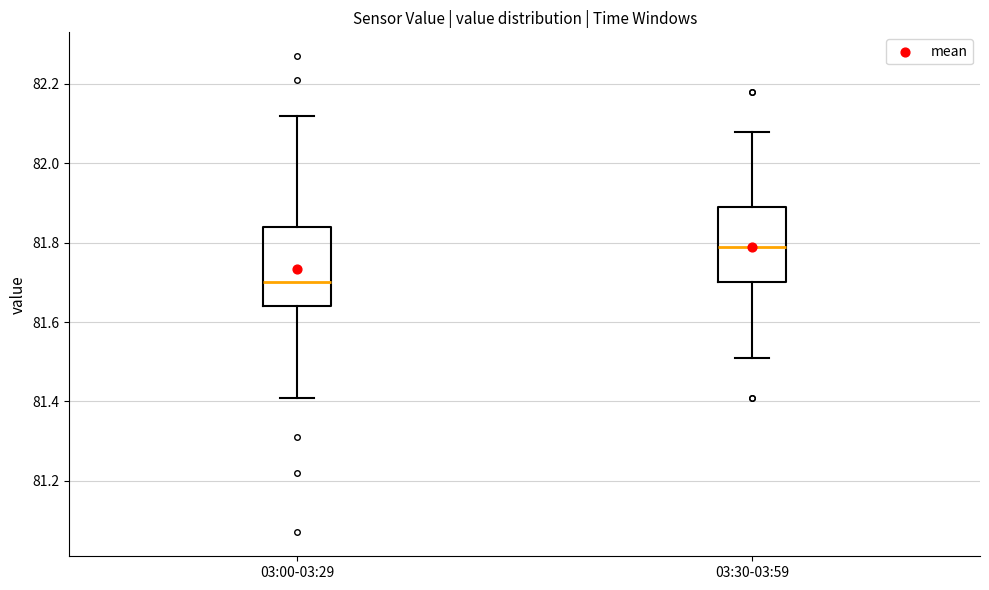

Reading left to right, transcribe this box plot: for each box, give where its median line is, the range the box spans, and where its two whiskers end, as read against the y-axis. The values are not printed on the chart, so give them approximately, as read against the axis.

03:00-03:29: median 81.70, box 81.64 to 81.84, whiskers 81.42 to 82.12
03:30-03:59: median 81.80, box 81.70 to 81.90, whiskers 81.52 to 82.08